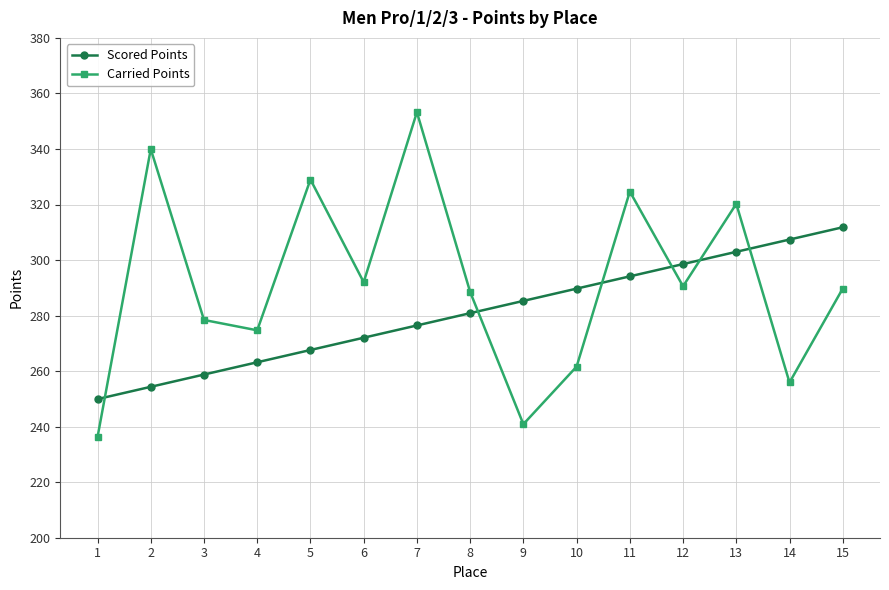

Where do Scored Points and Carried Points first cross each other?

1 and 2